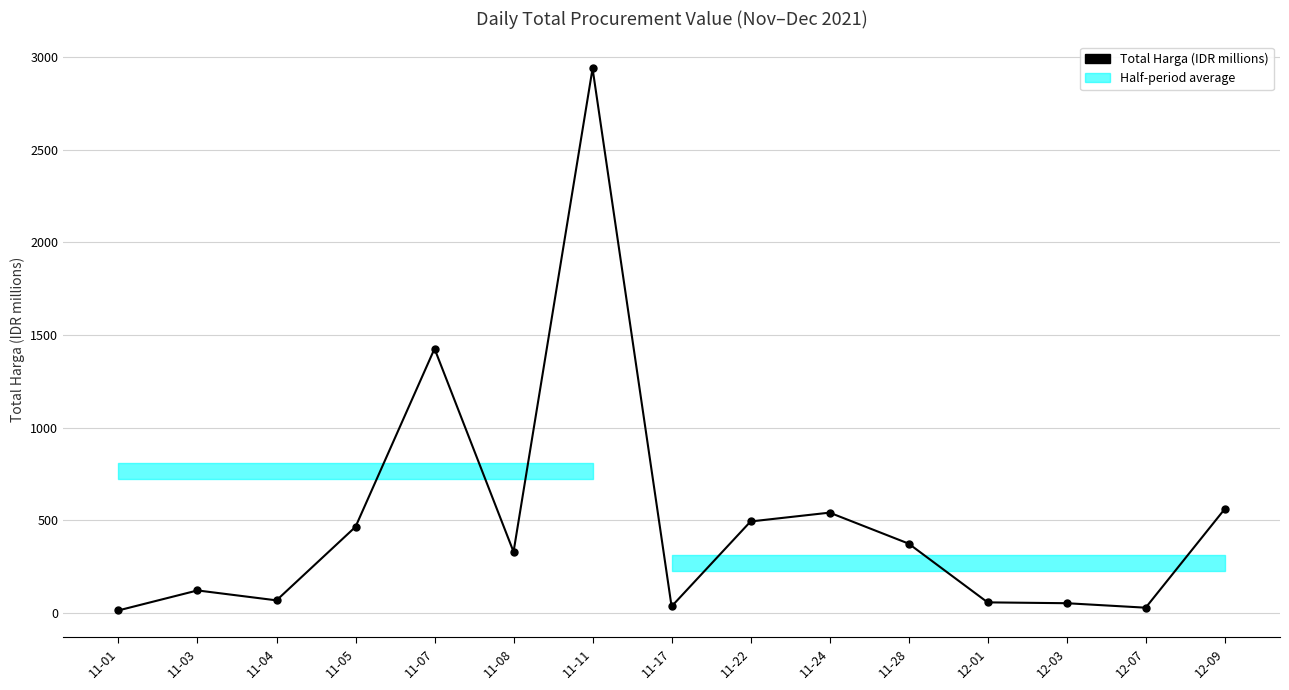

At which category does the data reach its first local peak?

11-03